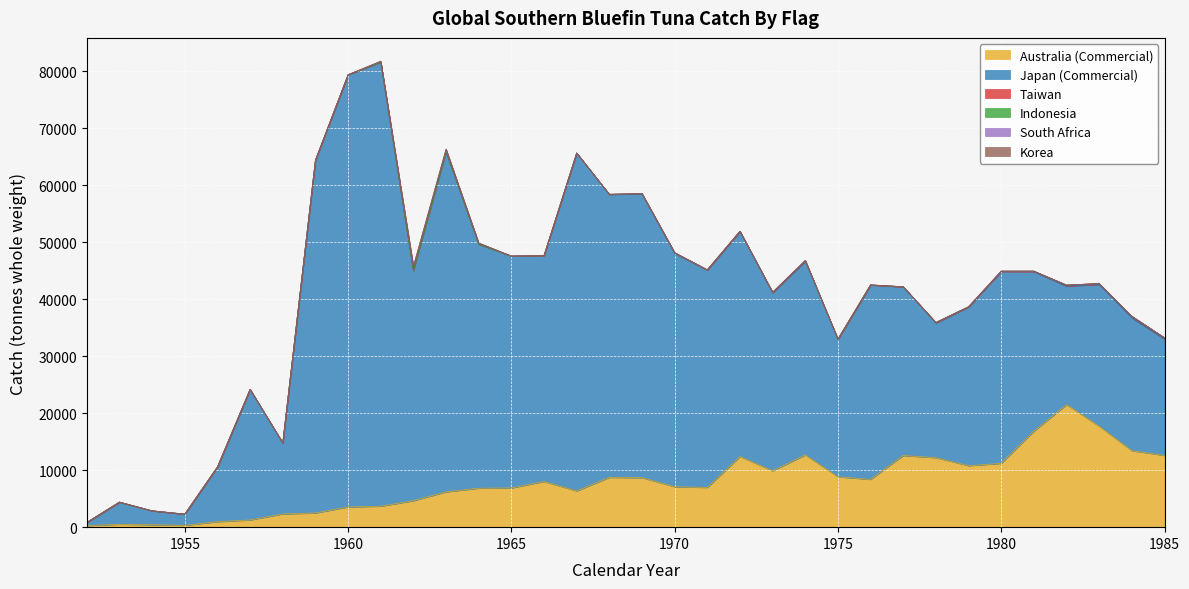

The value of Taiwan at 1955 is 119.9. True or false?

False